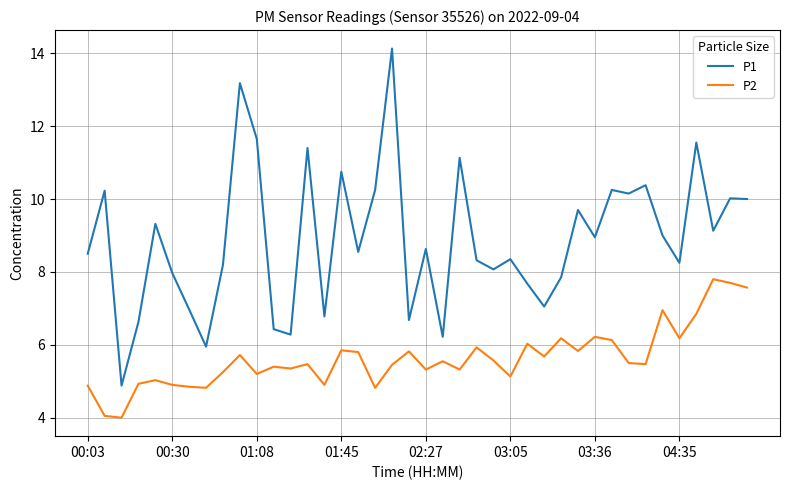

What is the difference between the maximum and minimum values in the P2 series?

3.8